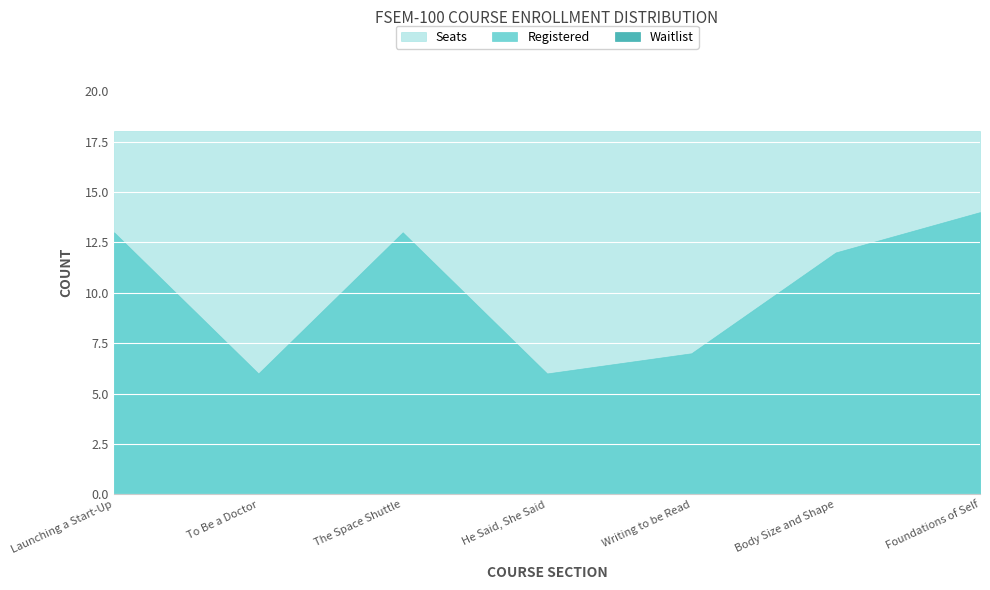

The Seats series shows 10 at He Said, She Said. True or false?

False